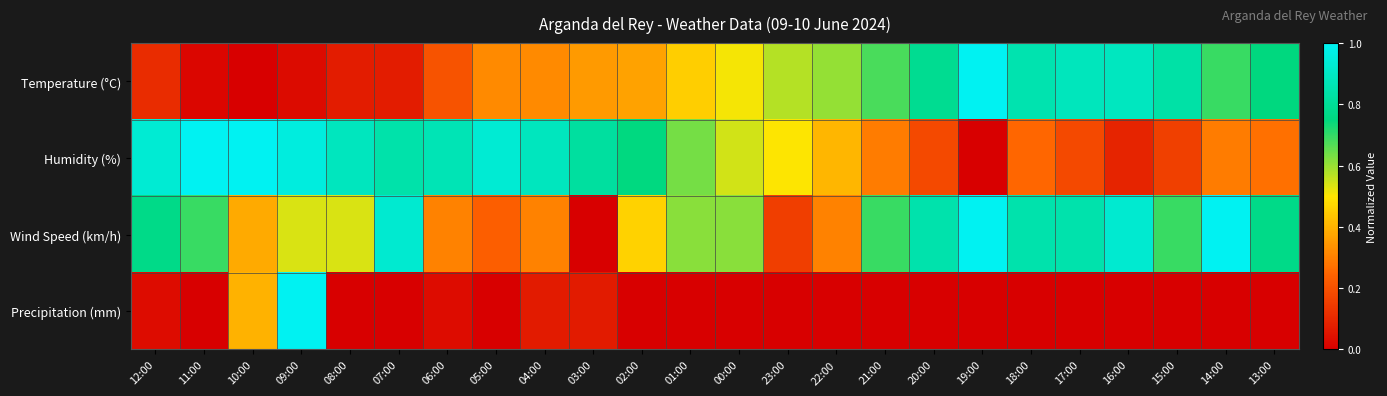

What is the difference between the highest and lowest values at 13:00?

0.8